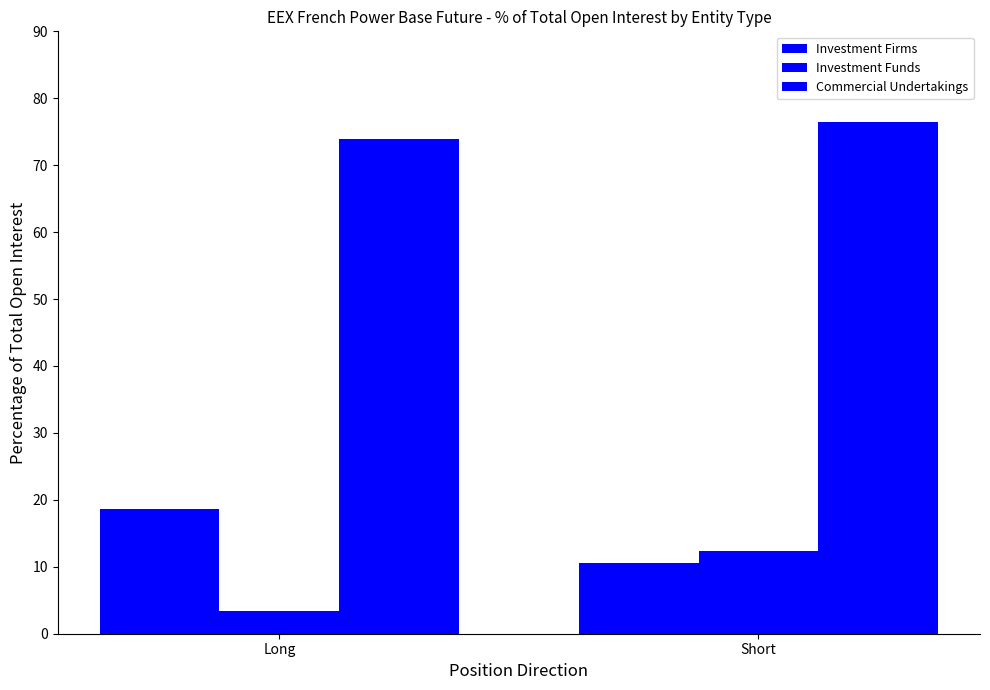

Are the bars grouped side by side (vs. stacked)?

Yes